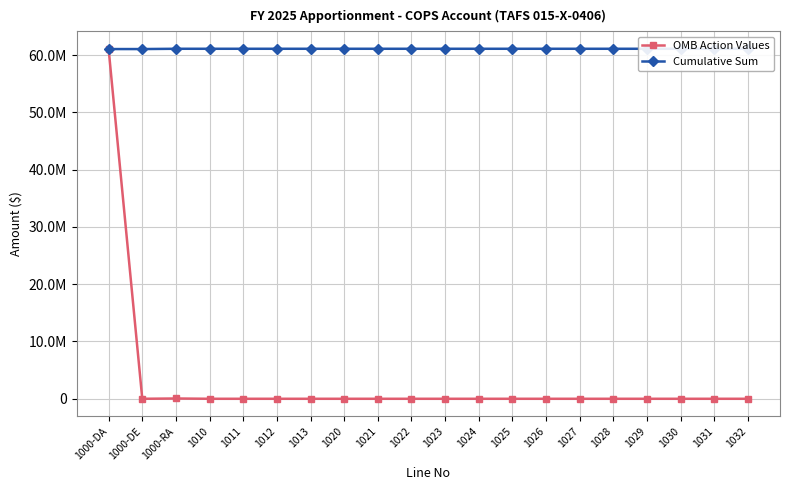

True or false: Cumulative Sum has a value of 103894840 at 1013.

False